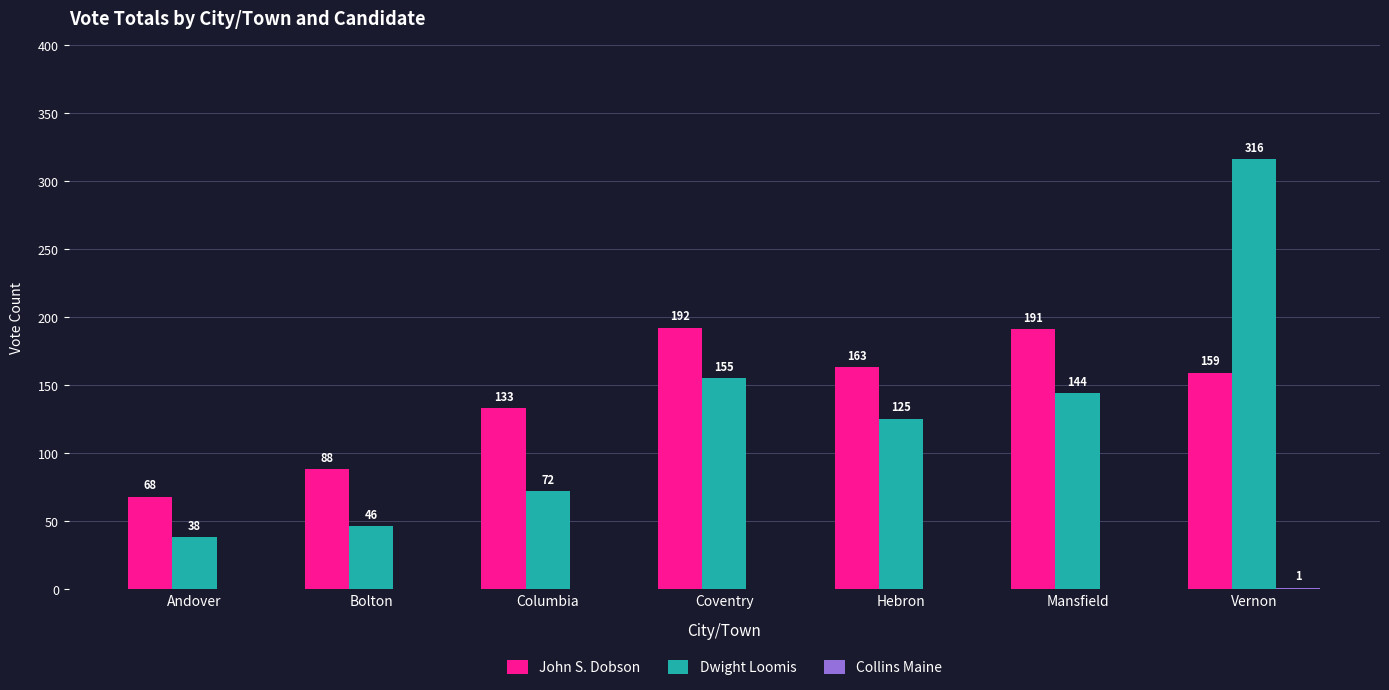

Are the bars horizontal?

No